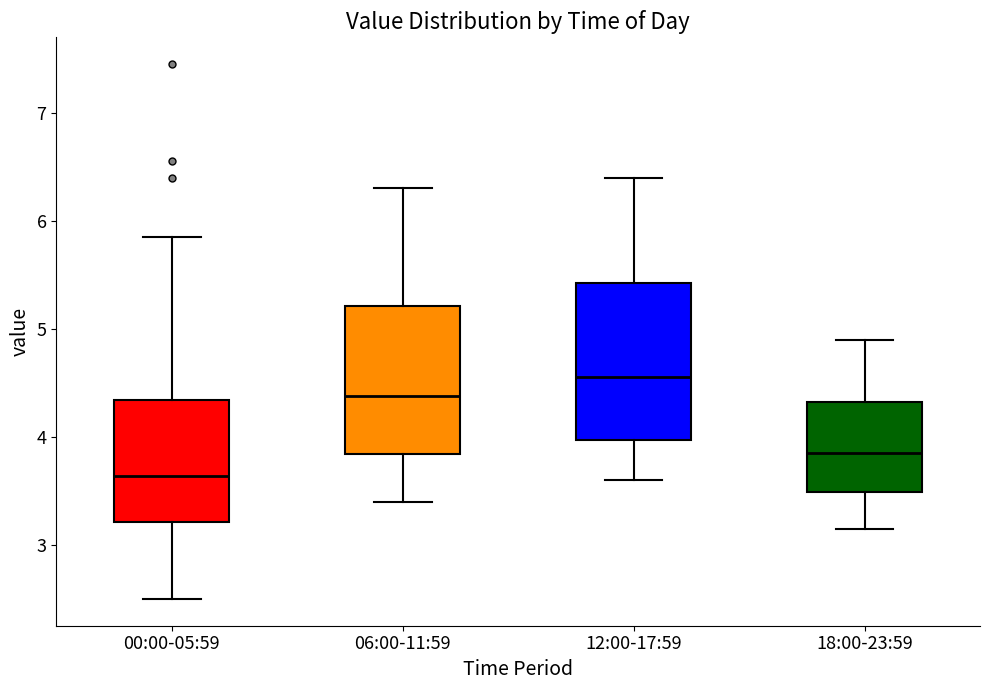

Where does the lower whisker of the box for 18:00-23:59 end on the y-axis? The values are not printed on the chart, so give them approximately, as read against the axis.

3.2